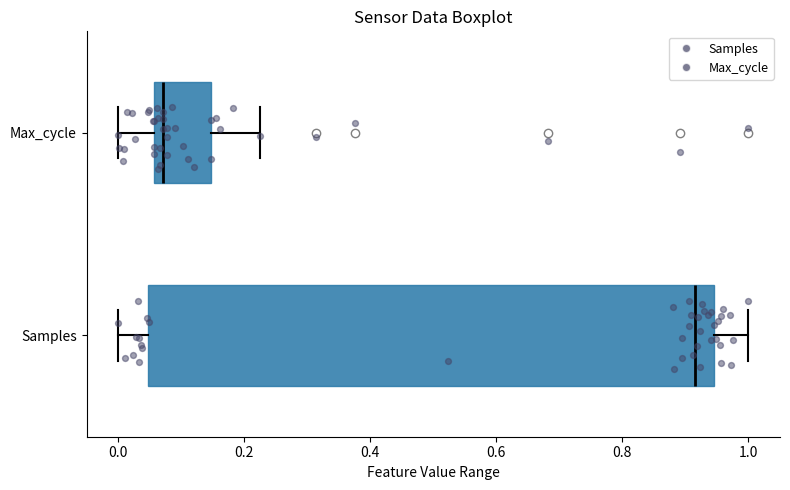

Which box's median line is the furthest to the left?

Max_cycle